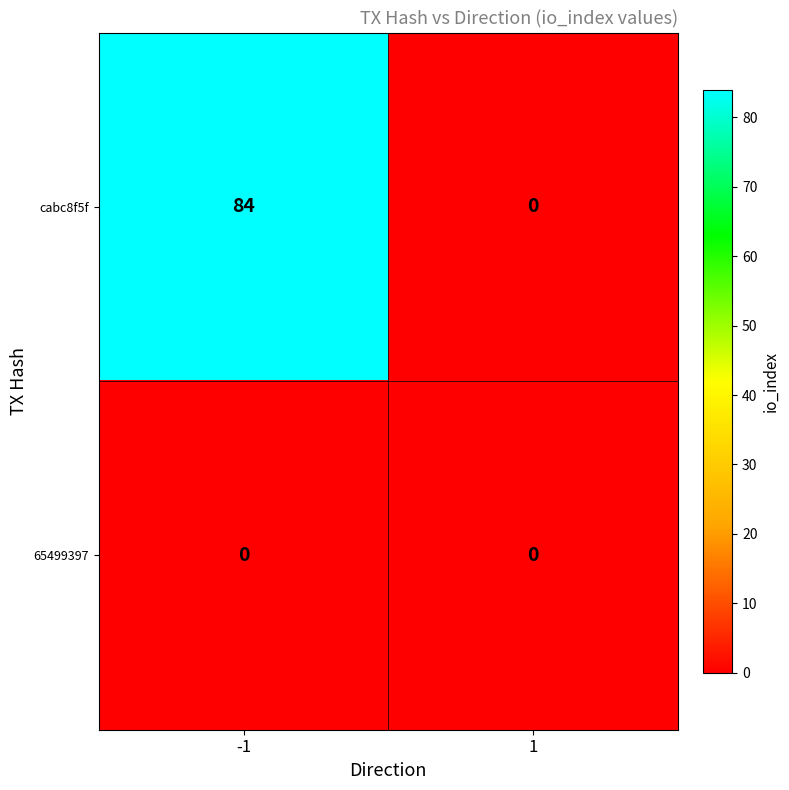

Rank the series at -1 from lowest to highest value.

65499397, cabc8f5f